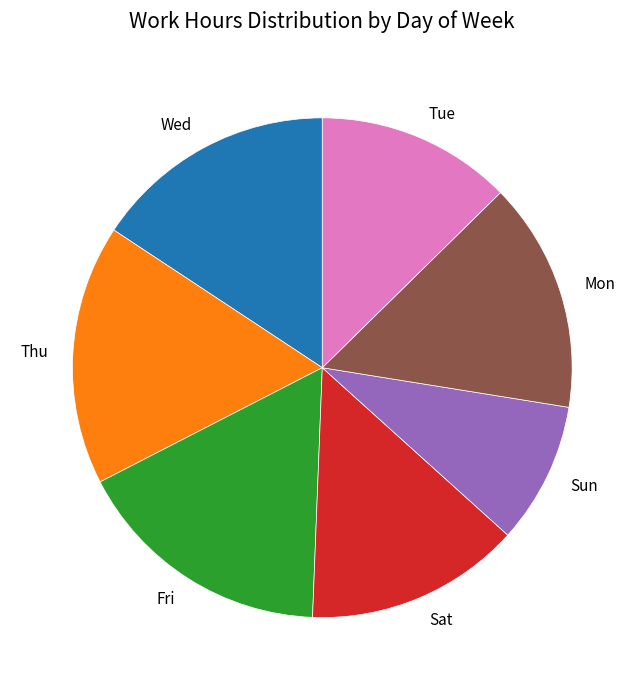

Do Sat and Wed together represent more than half of the pie?

No